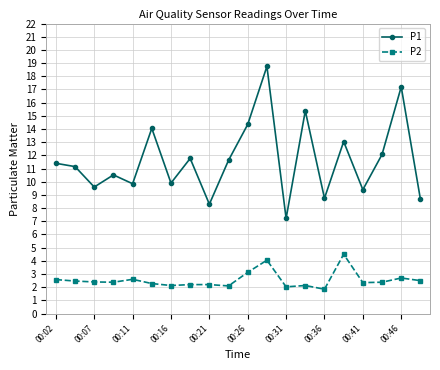

What is the average value of the P2 series?

2.5